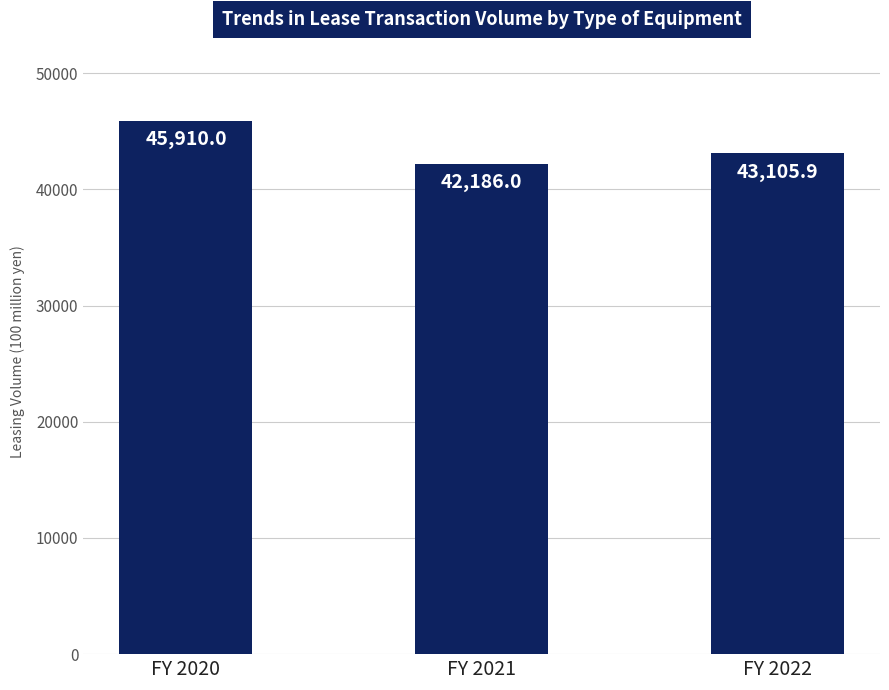

Is it true that the value at FY 2021 is 60238.5?

False